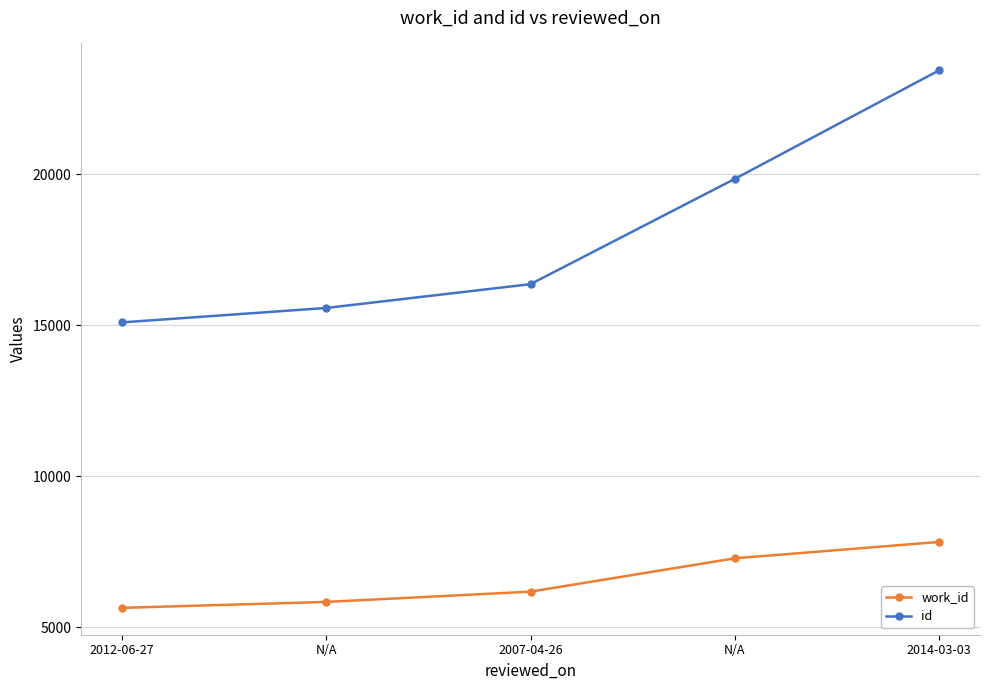

List the series in order of their peak value, highest first.

id, work_id